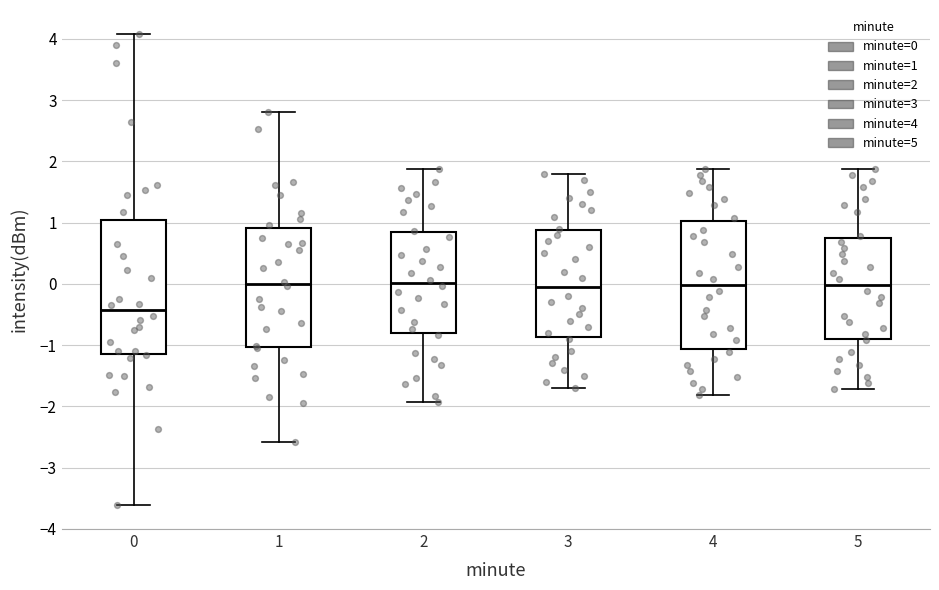

Which box's median line is the lowest?

0